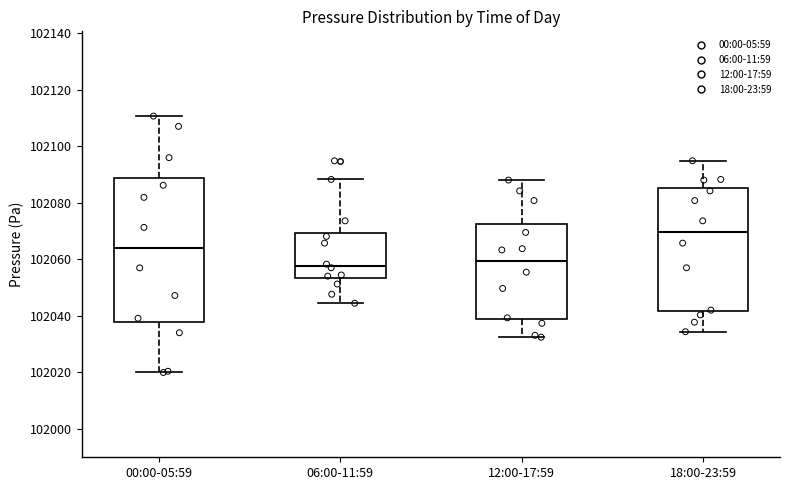

Comparing the boxes themselves (not the whiskers), which one is the tallest?

00:00-05:59